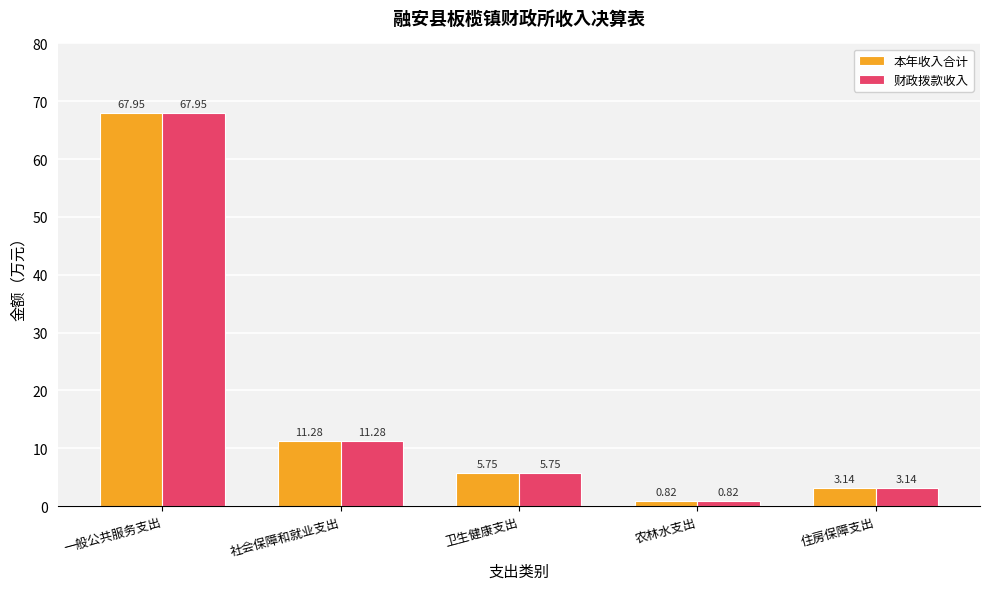

What is the average value of the 本年收入合计 series?

17.8